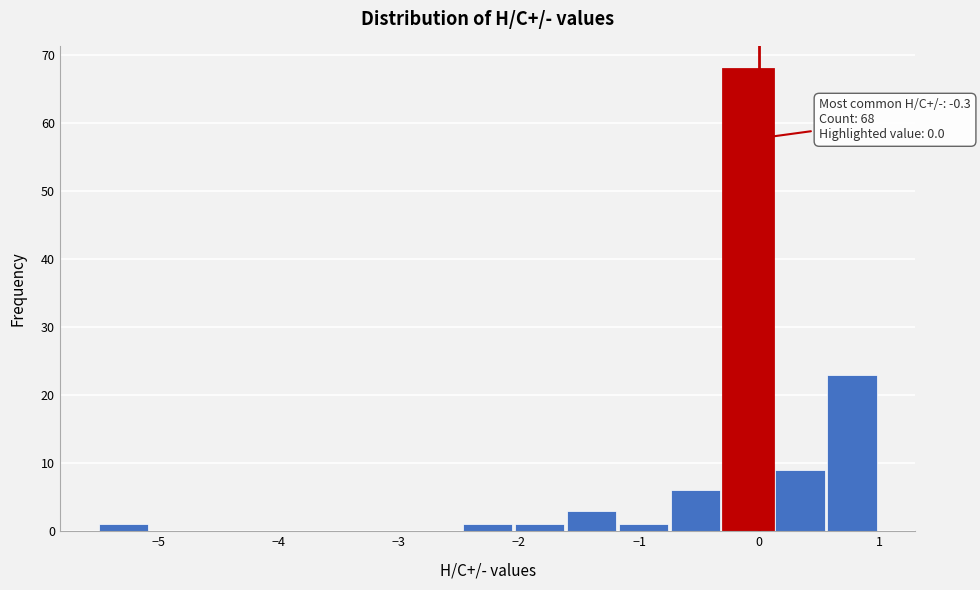

Which range on the x-axis has the tallest bar?

-0.3 to 0.1